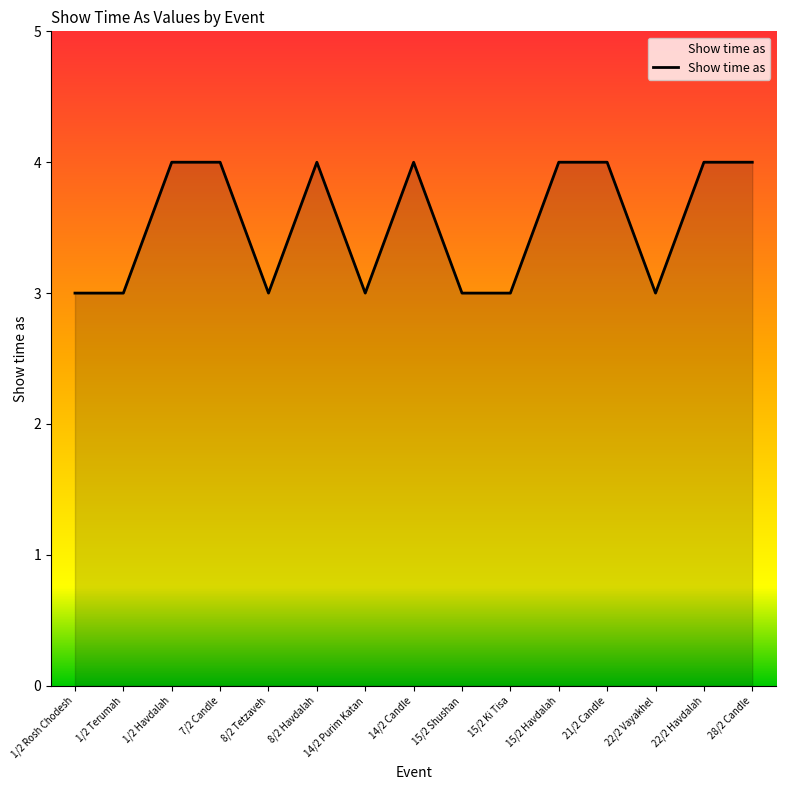

What position from the right is 22/2 Havdalah?

2